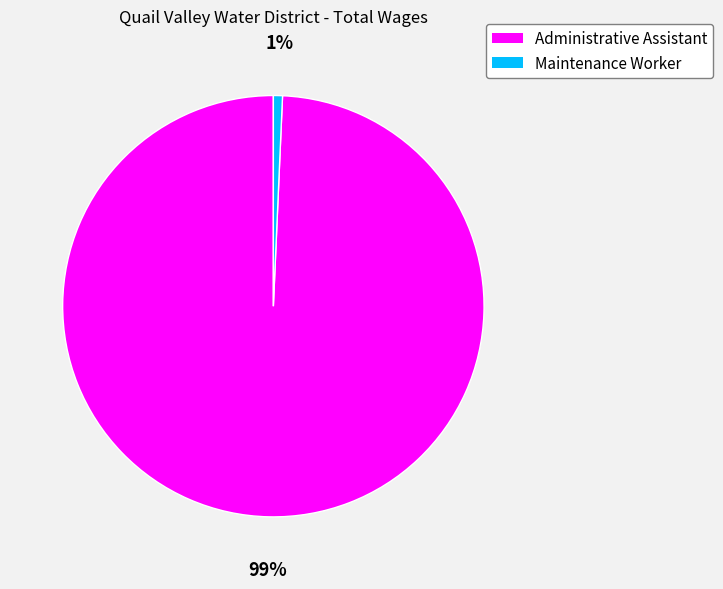

The Maintenance Worker slice represents 11% of the pie. True or false?

False